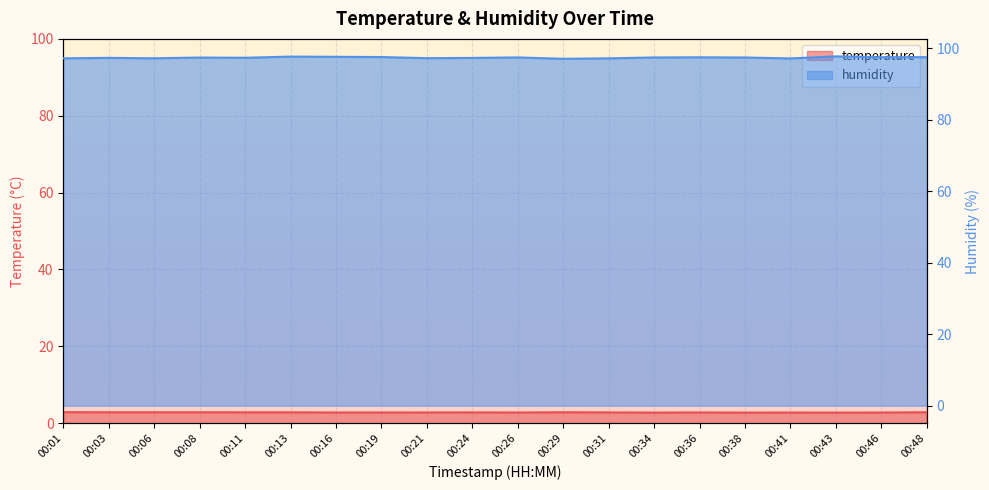

Where is the first local minimum for temperature?

00:26